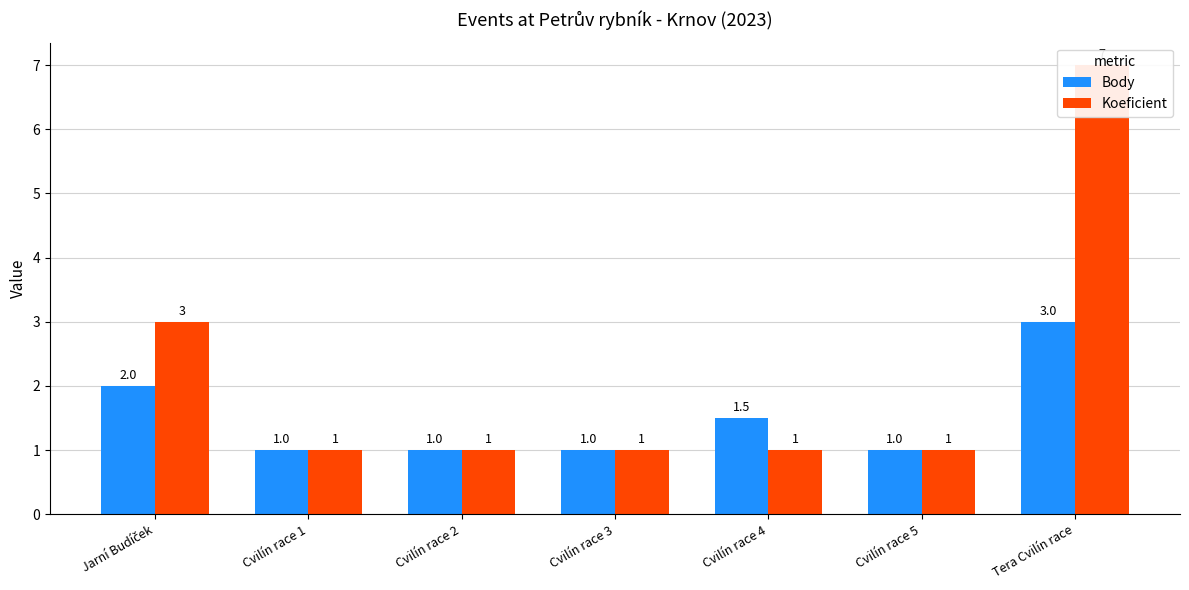

How many bars are there in each group?

2